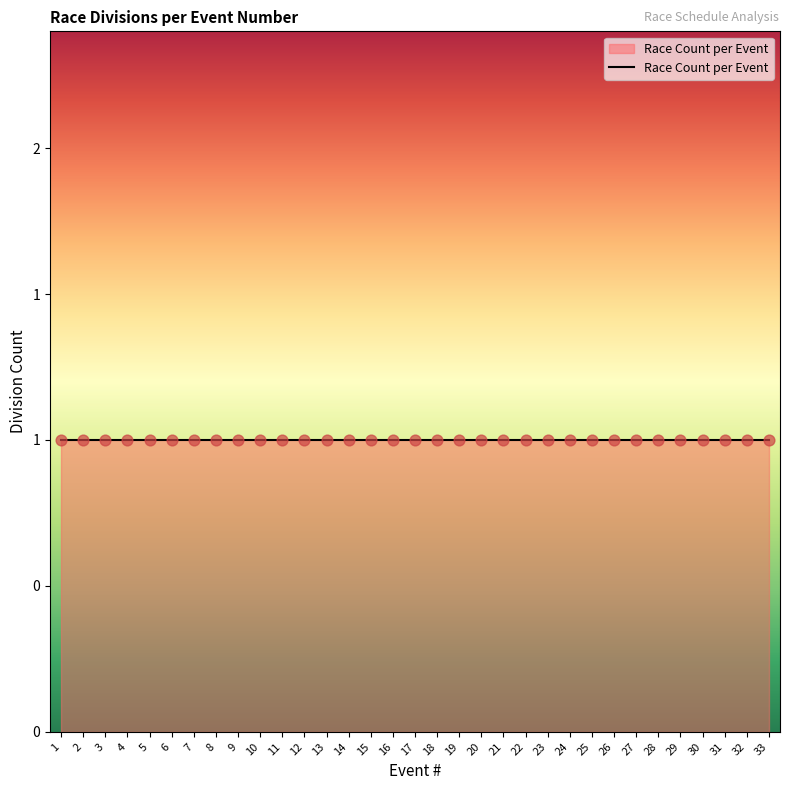

Between 15 and 31, which is larger?

15